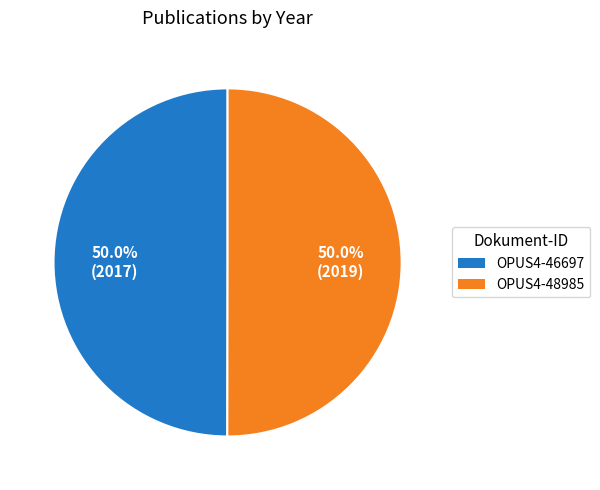

Approximately how many times larger is the value at OPUS4-46697 compared to OPUS4-48985?

1.0